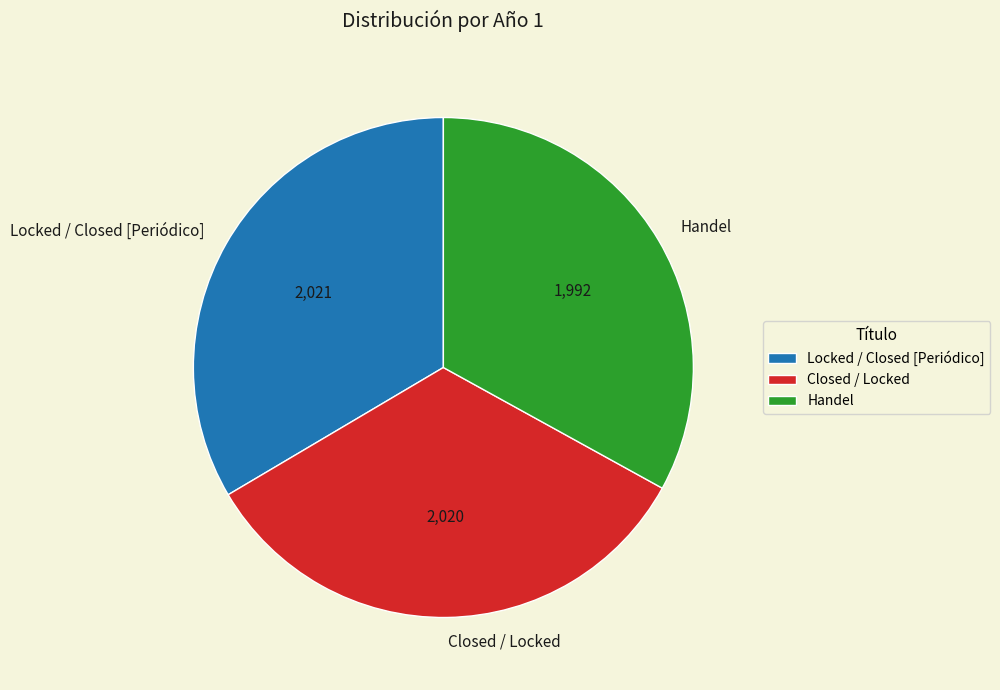

Is it true that Handel is 23% of the pie?

False